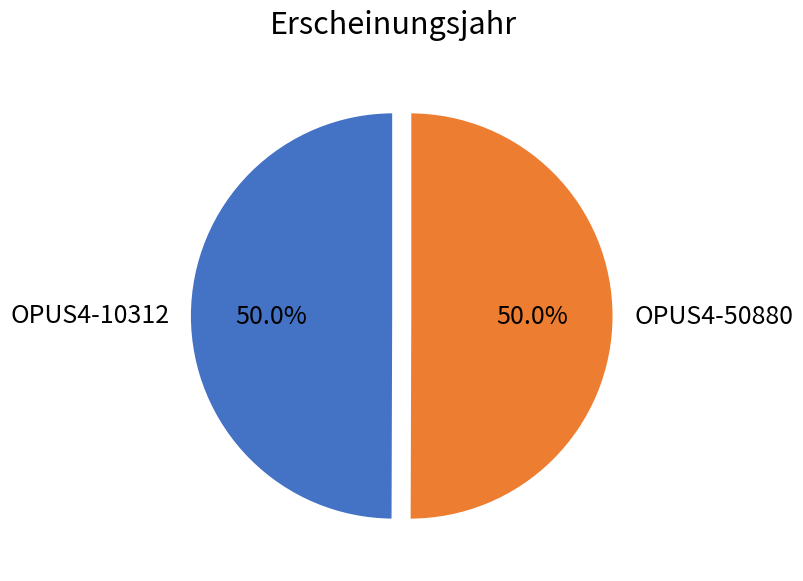

The OPUS4-50880 slice represents 38% of the pie. True or false?

False